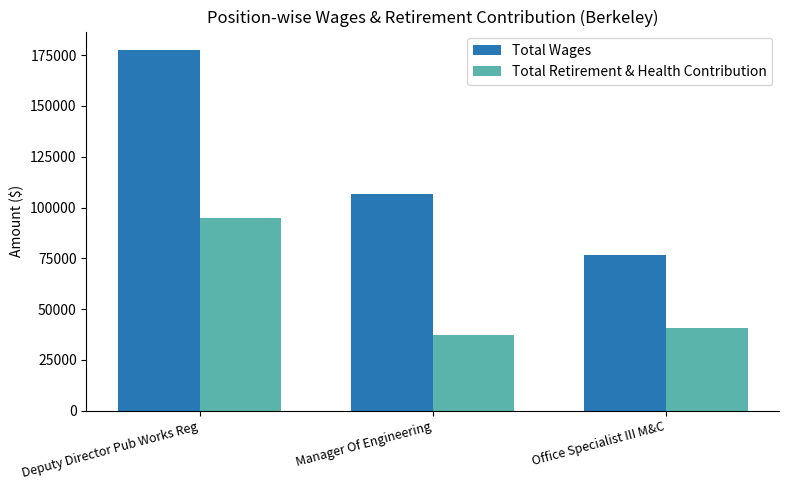

List the series in order of their overall mean, highest first.

Total Wages, Total Retirement & Health Contribution